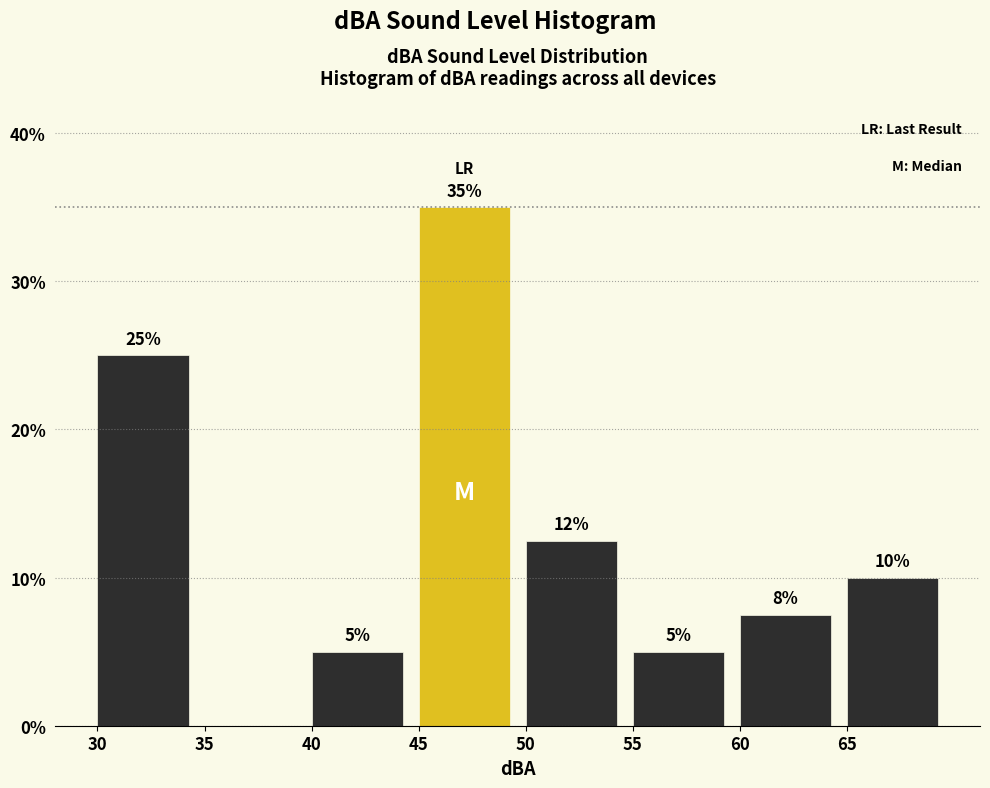

Over which range of the x-axis is the bar tallest?

45 to 50